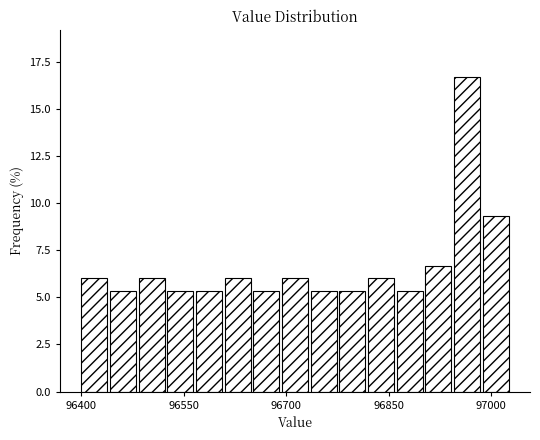

Read against the x-axis, roughly where is the centre of the tallest bar?

96960